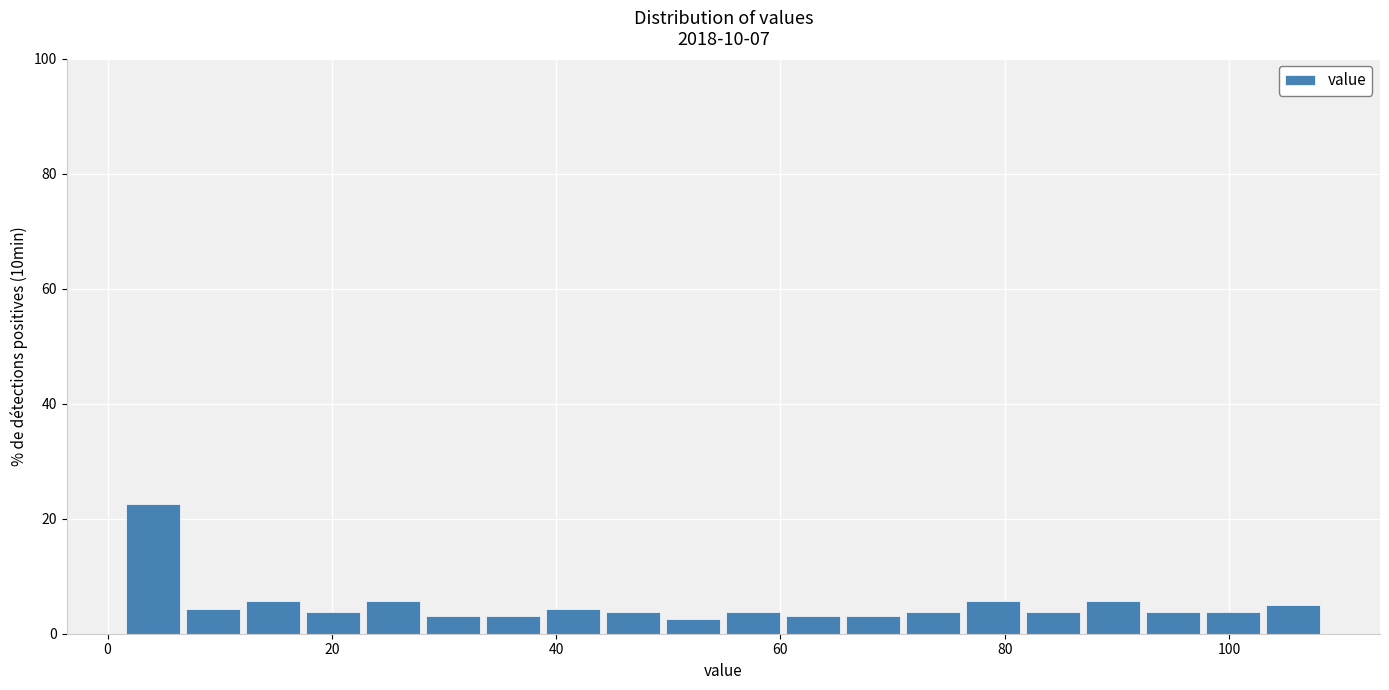

Read against the x-axis, roughly where is the centre of the tallest bar?

4